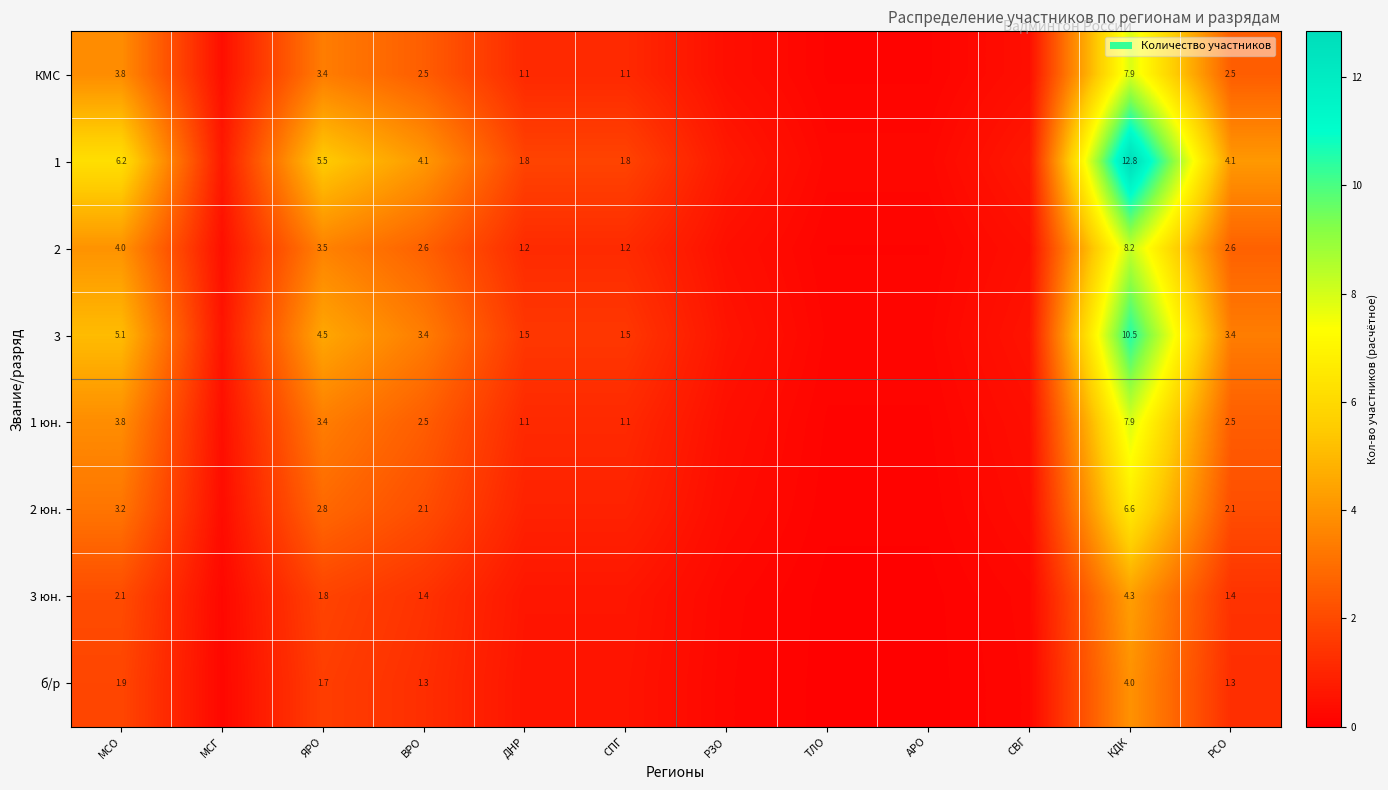

Is the value of б/р at МСО greater than the value of 3 at РСО?

No